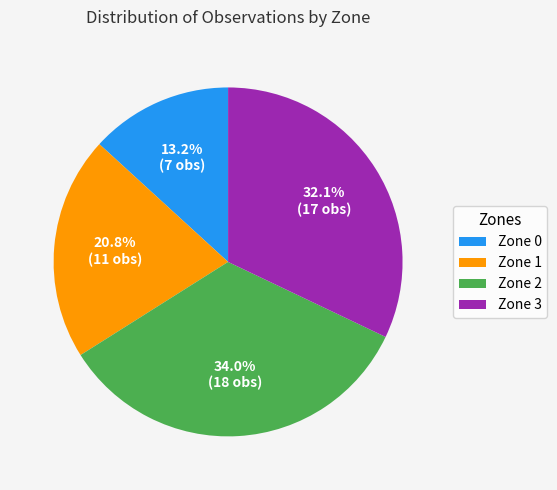

True or false: Zone 0 accounts for 13% of the total.

True